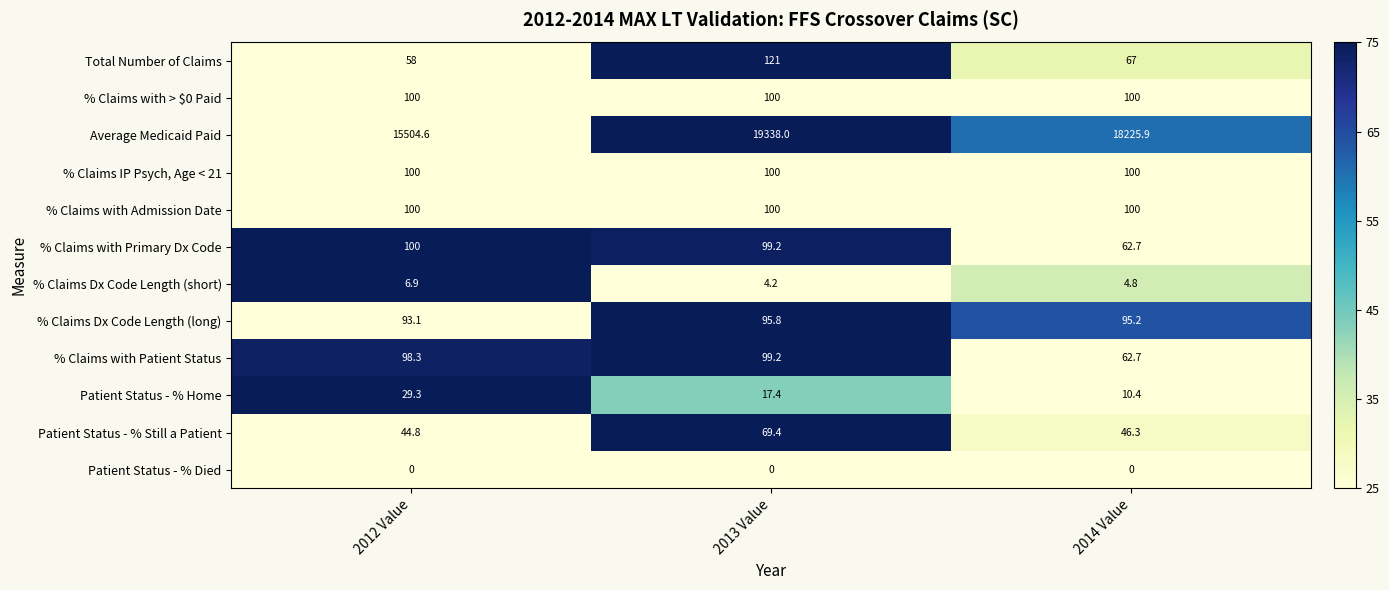

Is it true that Average Medicaid Paid equals 9500.2 at 2012 Value?

False